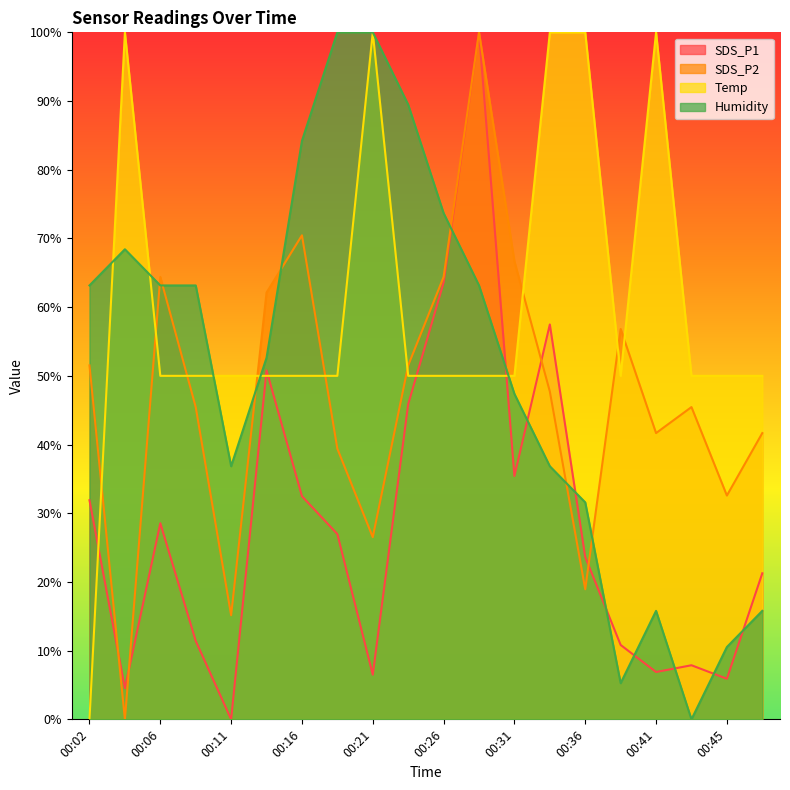

How many intersections are there between SDS_P1 and Temp?

5